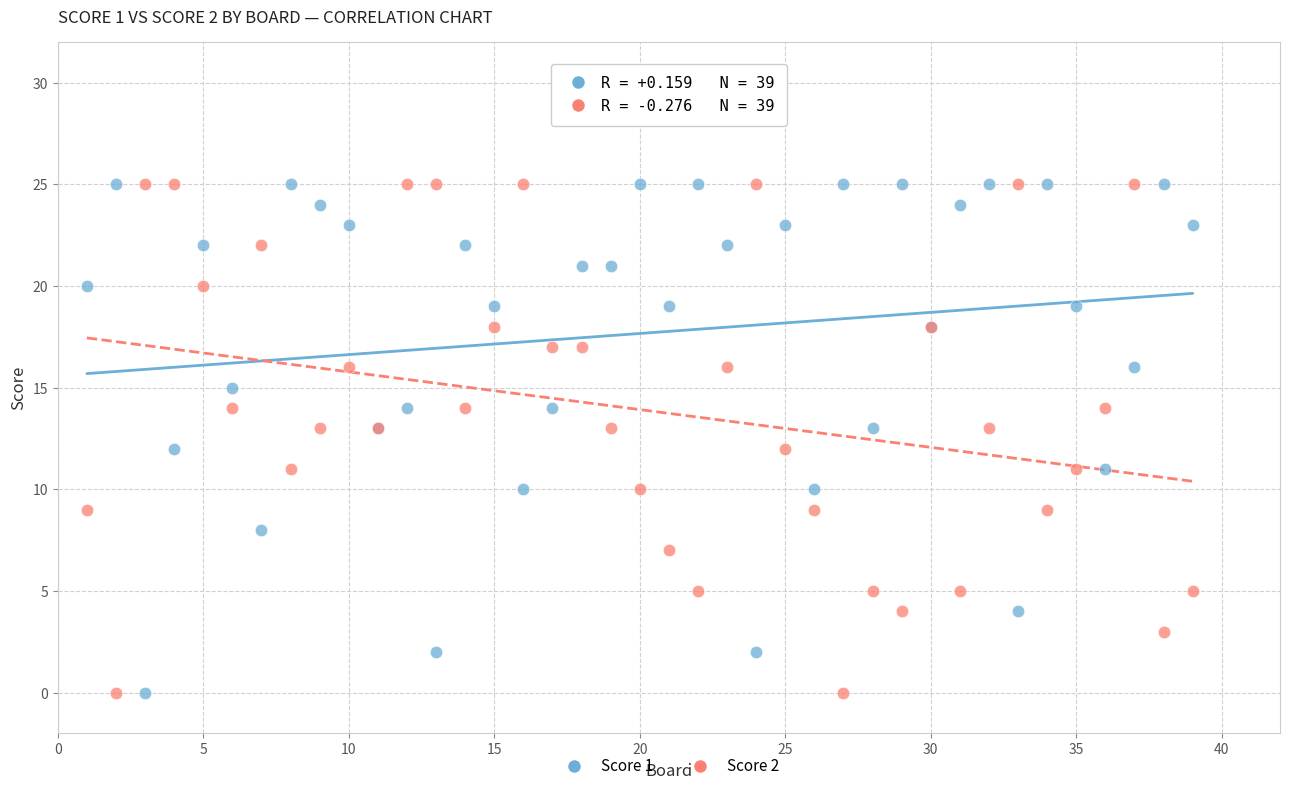

What is the X range (max minus min) for the scatter plot?

38